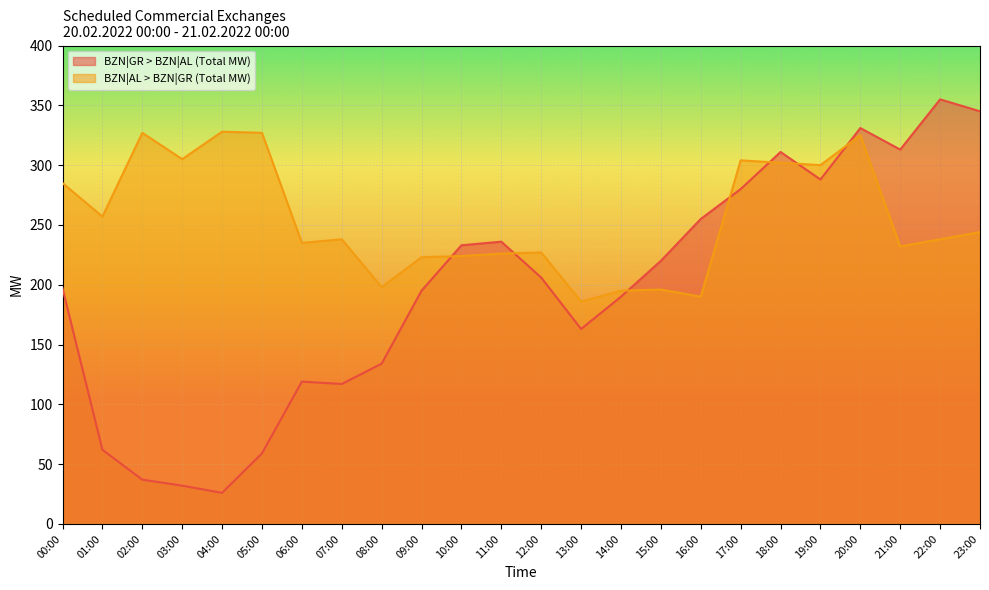

The value of BZN|AL > BZN|GR (Total MW) at 04:00 is 562. True or false?

False